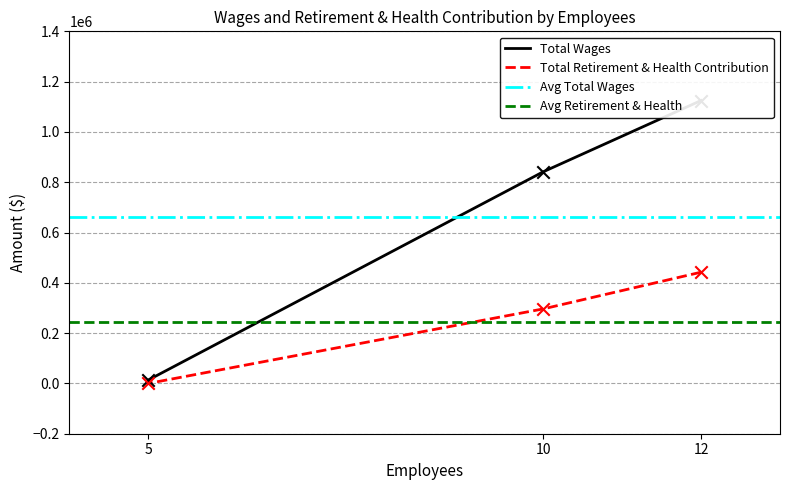

At which category is the sum across all series the highest?

12